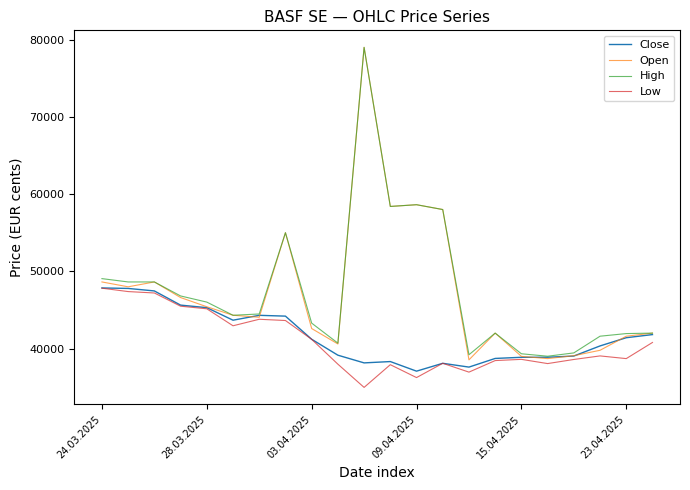

At how many categories does at least one series exceed 52965?

5